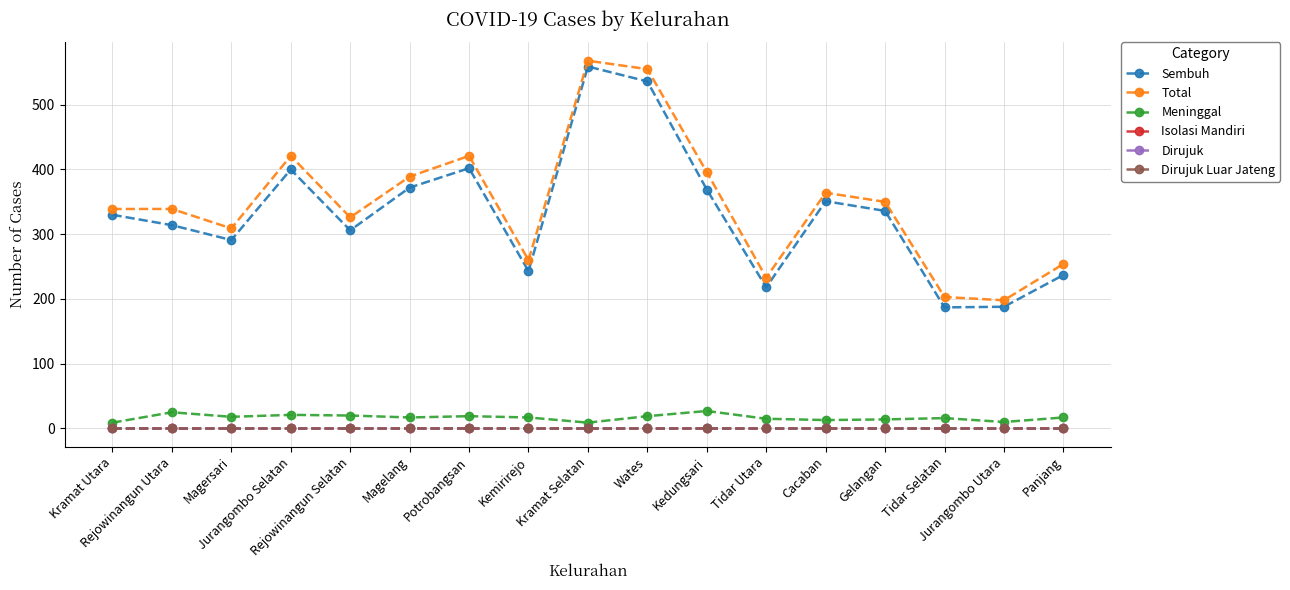

Is it true that Total equals 101 at Panjang?

False